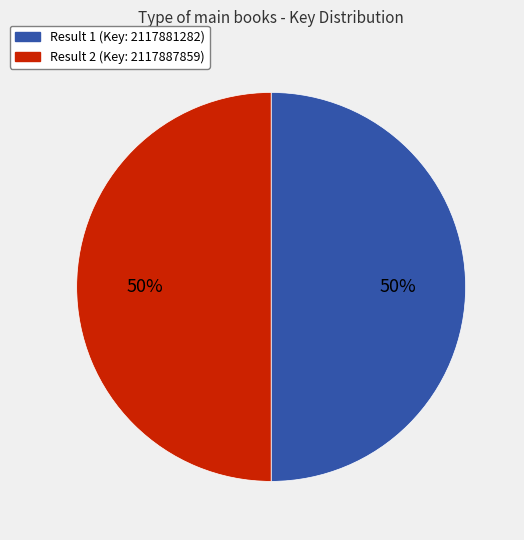

To the nearest percent, what is the average slice percentage?

50%